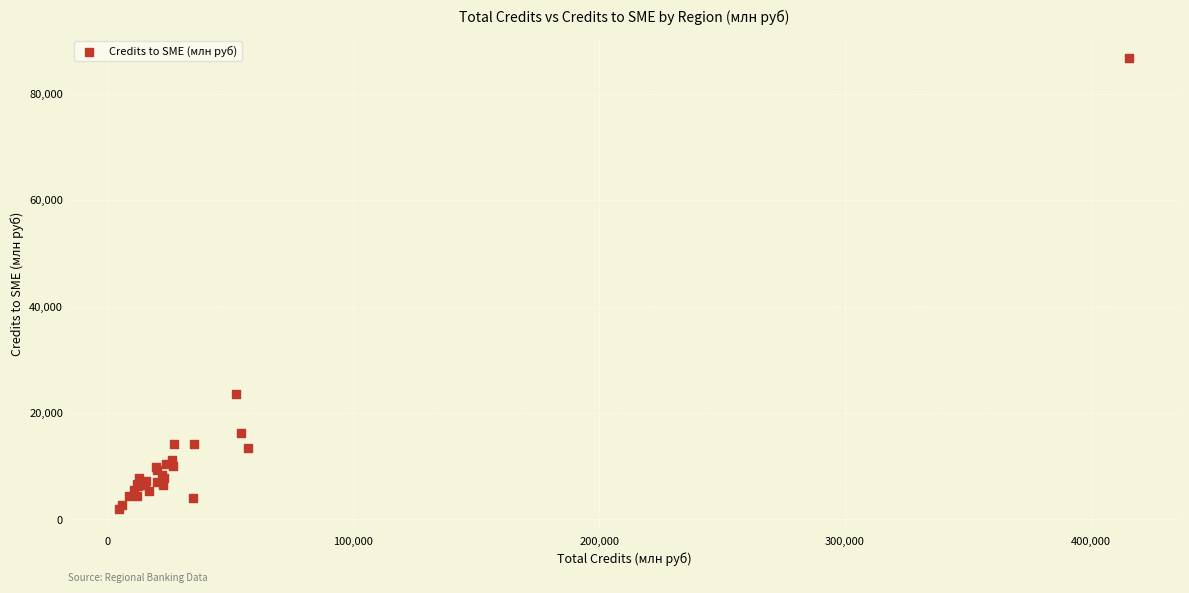

What Y value in the scatter plot is closest to 44312?

23640